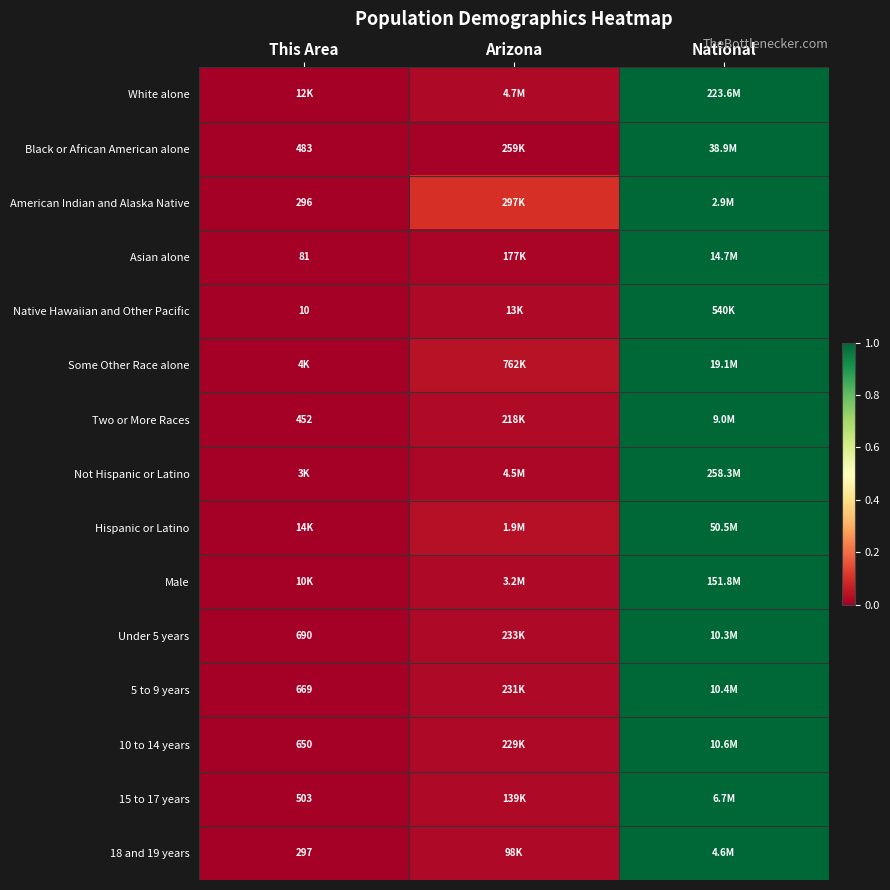

Is the value of 5 to 9 years at This Area greater than the value of Asian alone at National?

No